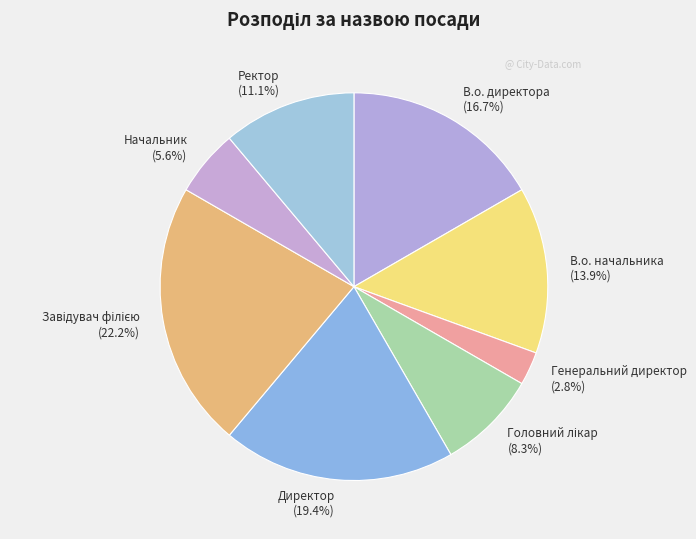

Is there a majority slice in this chart?

No